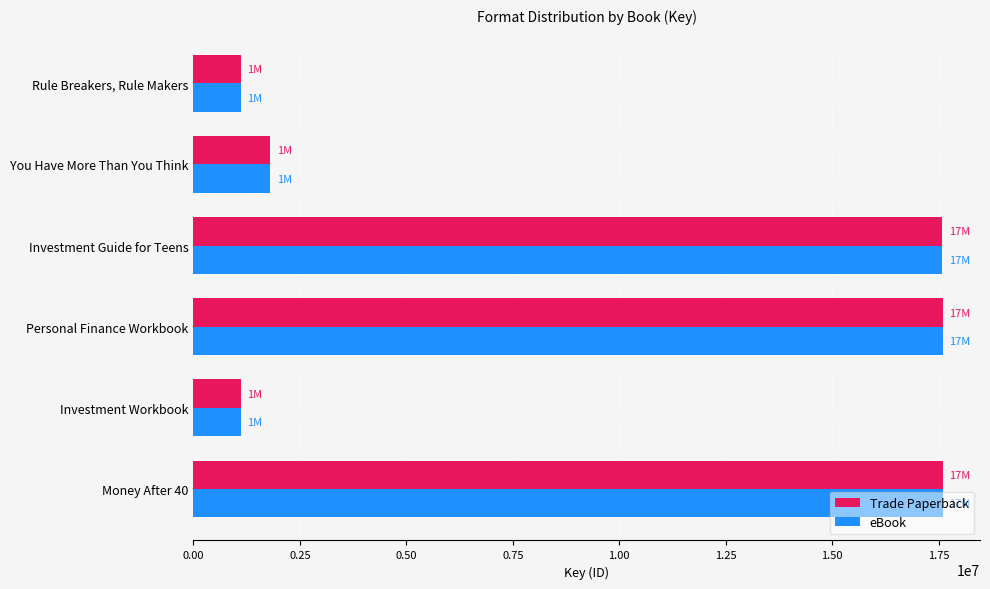

How many data points in eBook are less than 17588359?

3